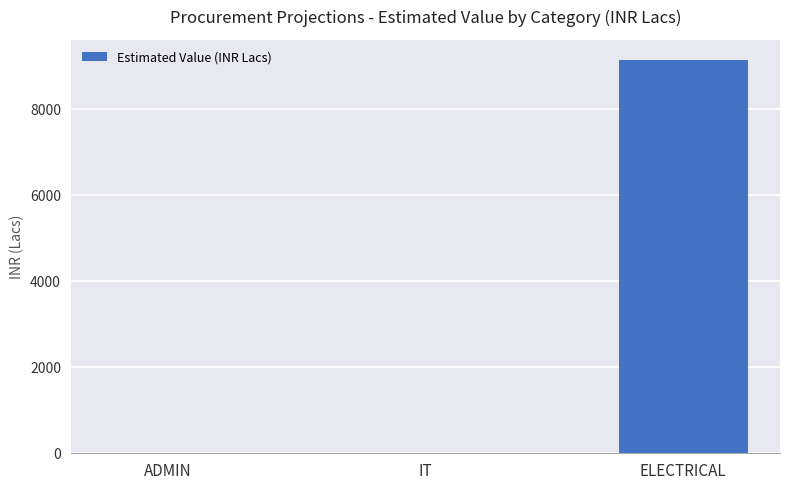

Approximately how many times larger is the value at ADMIN compared to IT?

2.6